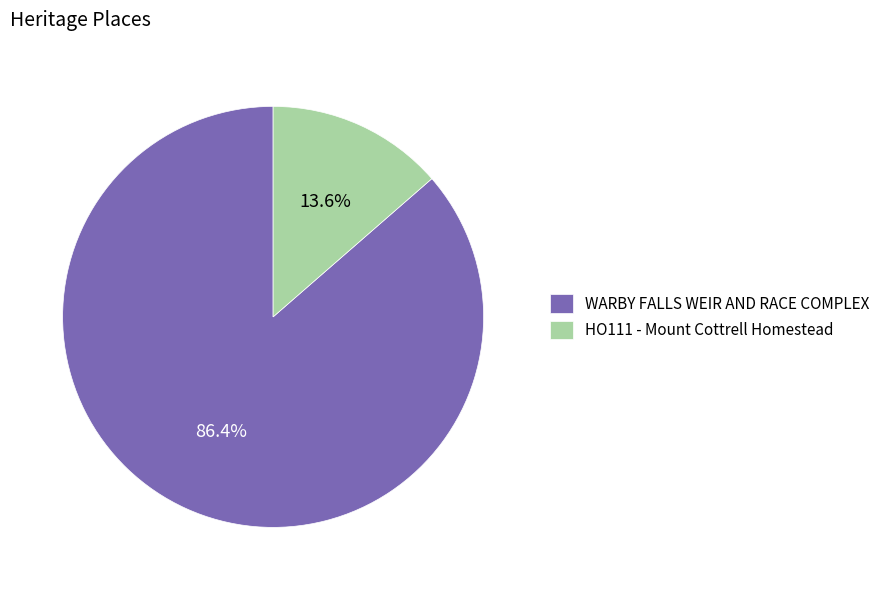

To the nearest percent, what is the combined percentage of HO111 - Mount Cottrell Homestead and WARBY FALLS WEIR AND RACE COMPLEX?

100%